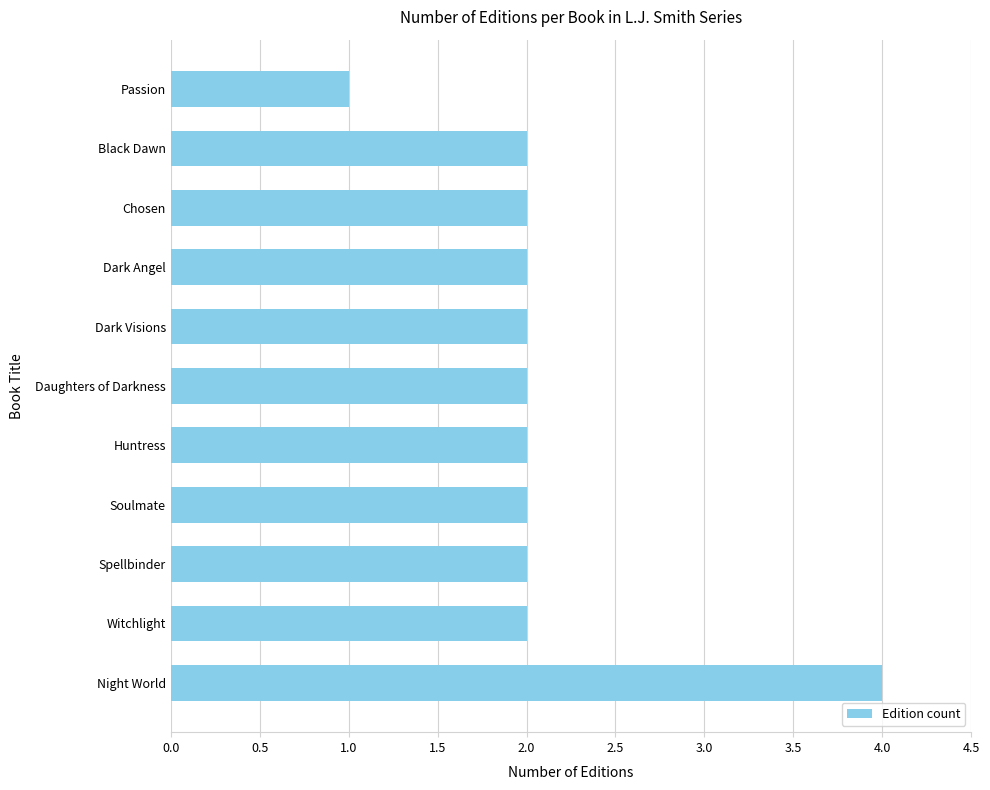

The value at Huntress is 2. True or false?

True